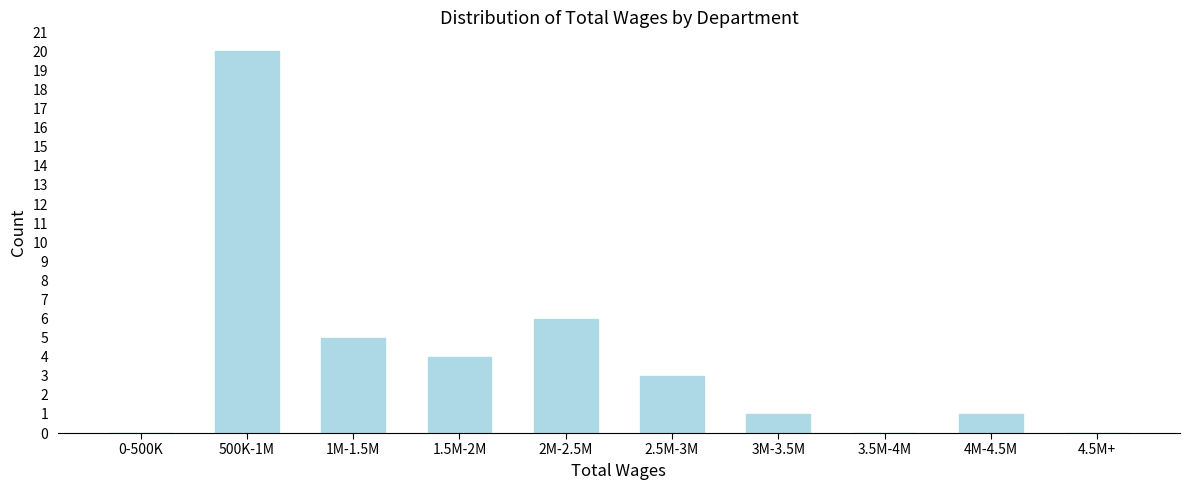

Reading left to right, what are all the values shown in this chart?

0-500K=0	500K-1M=20	1M-1.5M=5	1.5M-2M=4	2M-2.5M=6	2.5M-3M=3	3M-3.5M=1	3.5M-4M=0	4M-4.5M=1	4.5M+=0